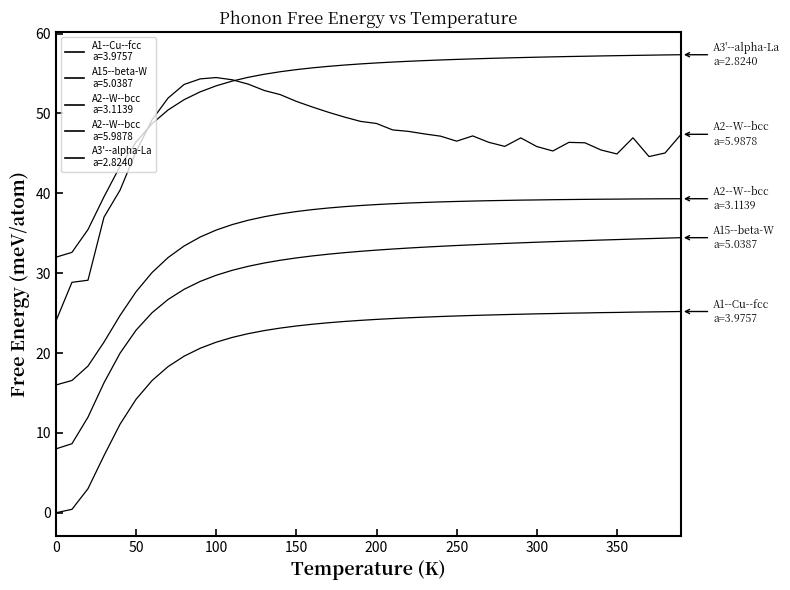

How many lines are shown in the chart?

5